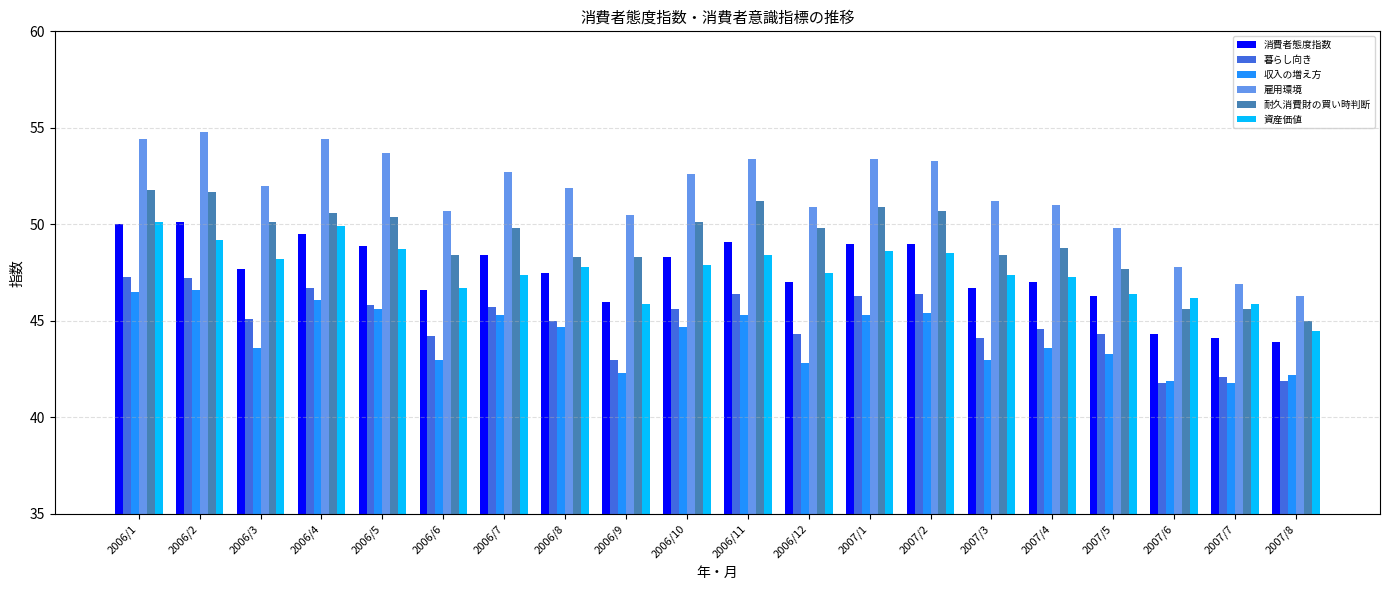

What position from the right is 2006/8?

13